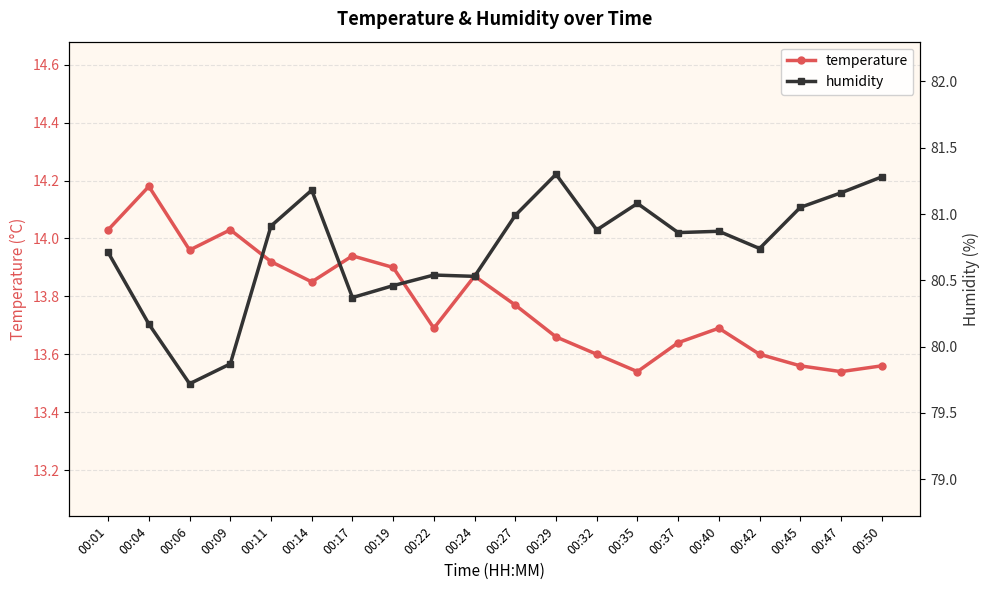

True or false: humidity and temperature cross at least once.

False